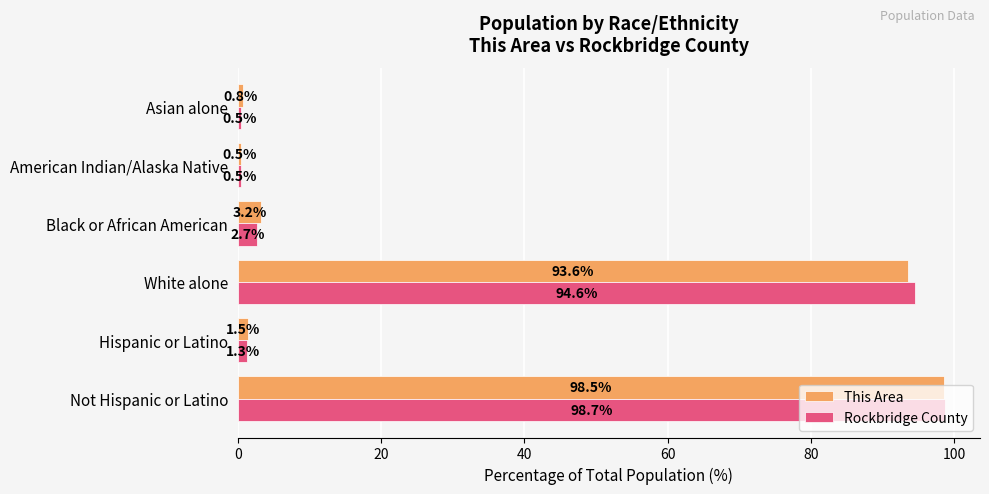

Is the value of Rockbridge County at Not Hispanic or Latino greater than the value of This Area at Not Hispanic or Latino?

Yes